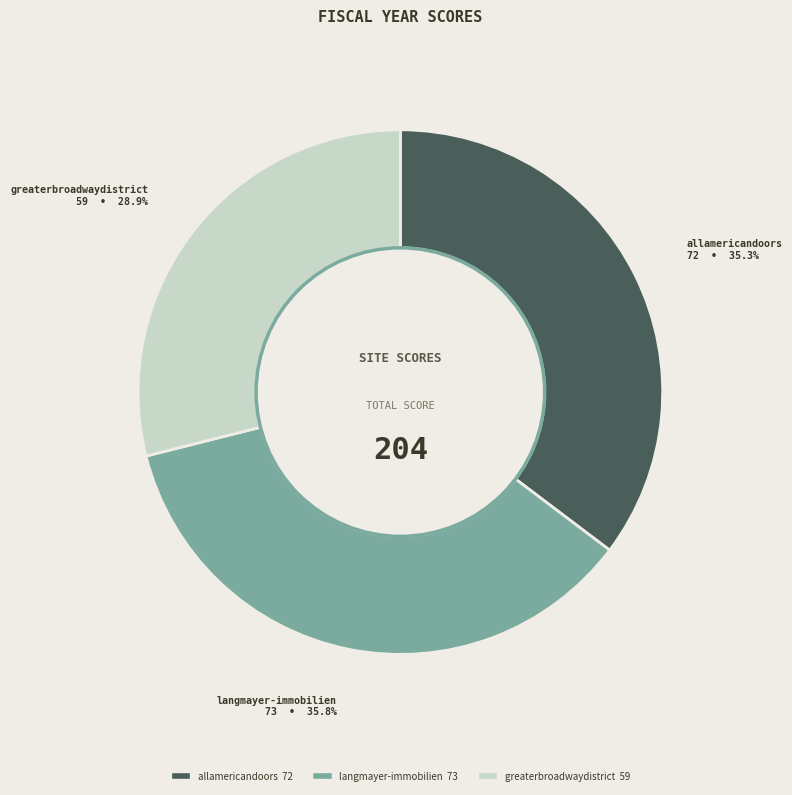

Is there any slice that represents more than half of the pie?

No